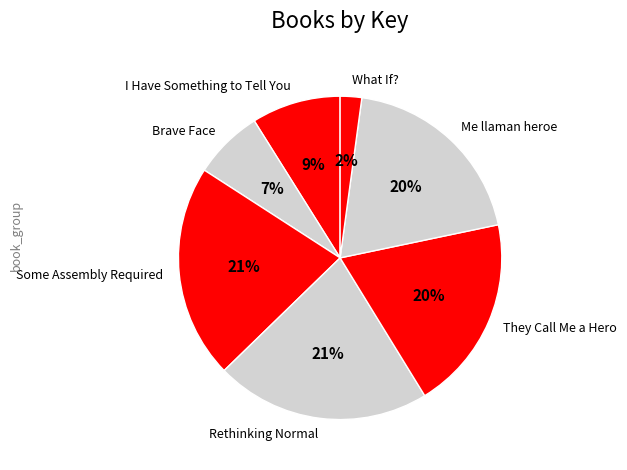

Which category has the smallest portion of the pie?

What If?